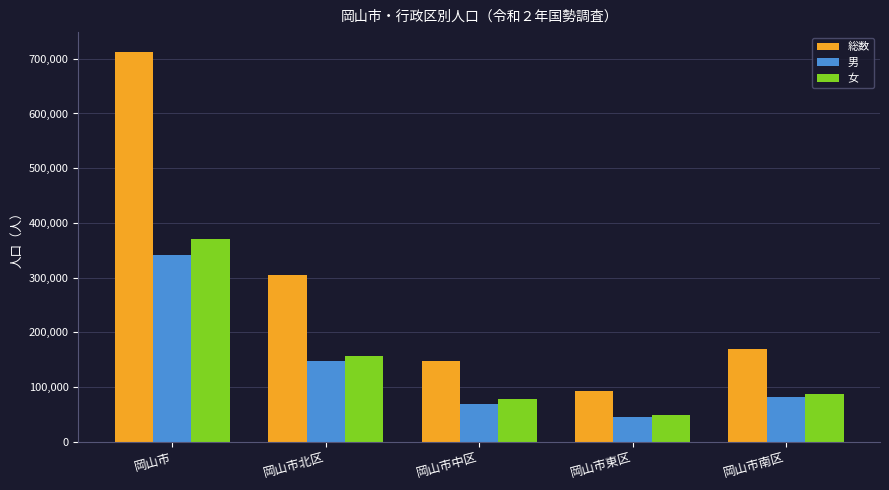

Is it true that 男 equals 59686 at 岡山市北区?

False